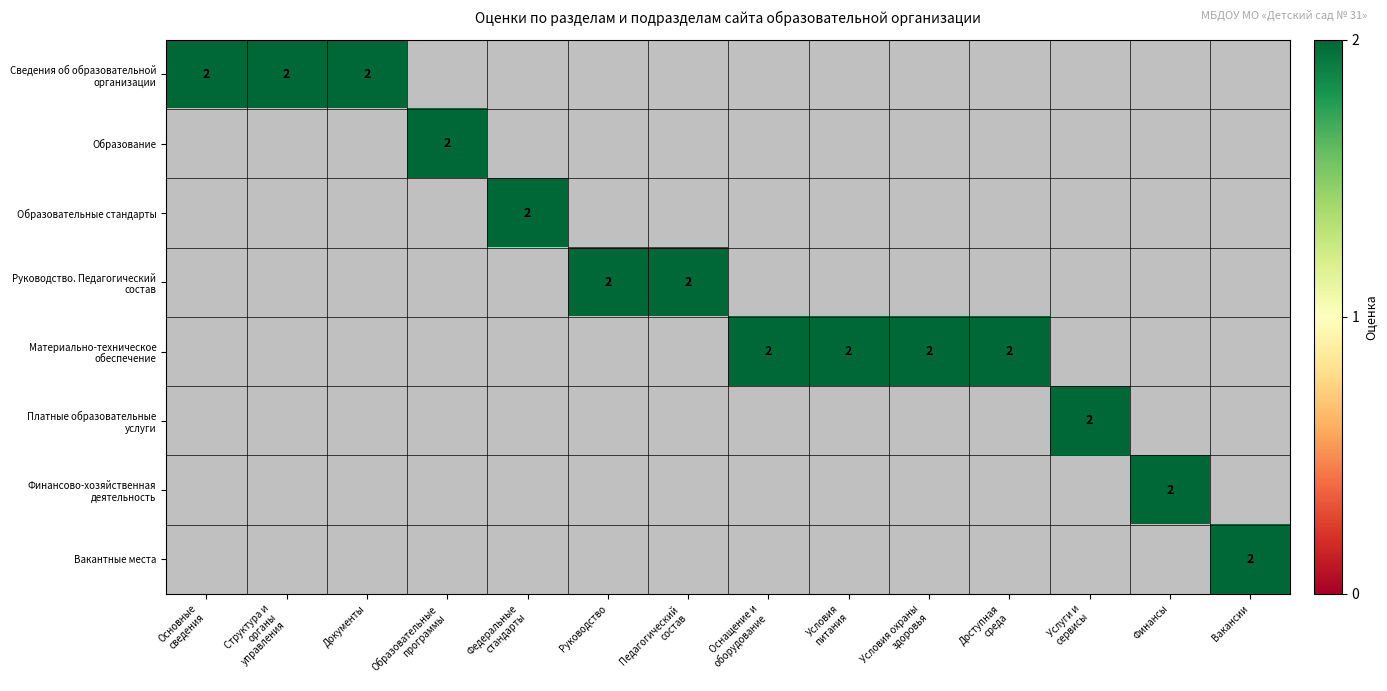

True or false: Сведения об образовательной организации has a value of 1 at Документы.

False